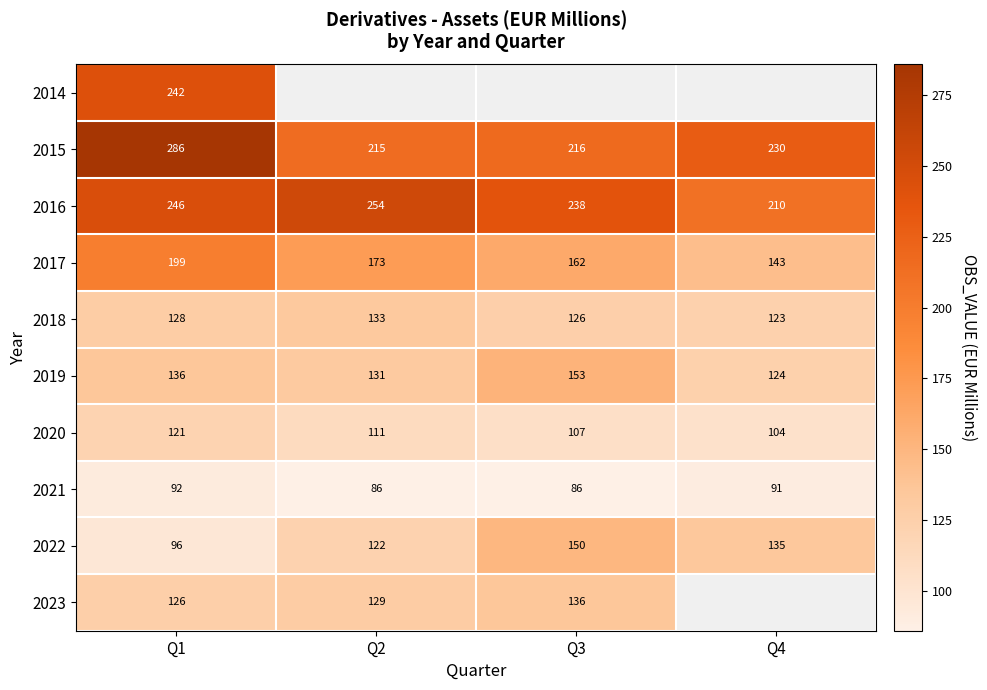

True or false: 2017 has a value of 65.3 at Q2.

False